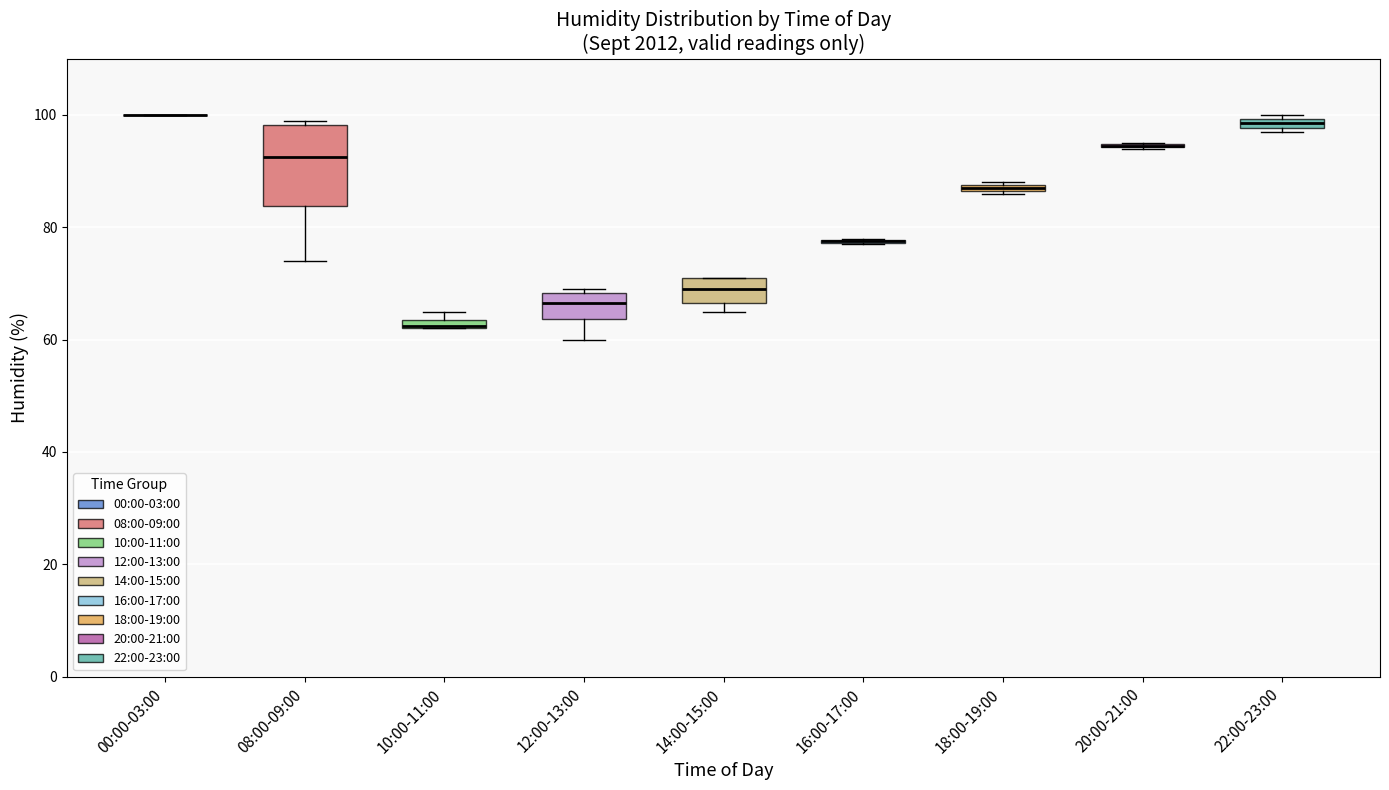

Where is the upper edge of the box for 22:00-23:00 on the y-axis? The values are not printed on the chart, so give them approximately, as read against the axis.

100